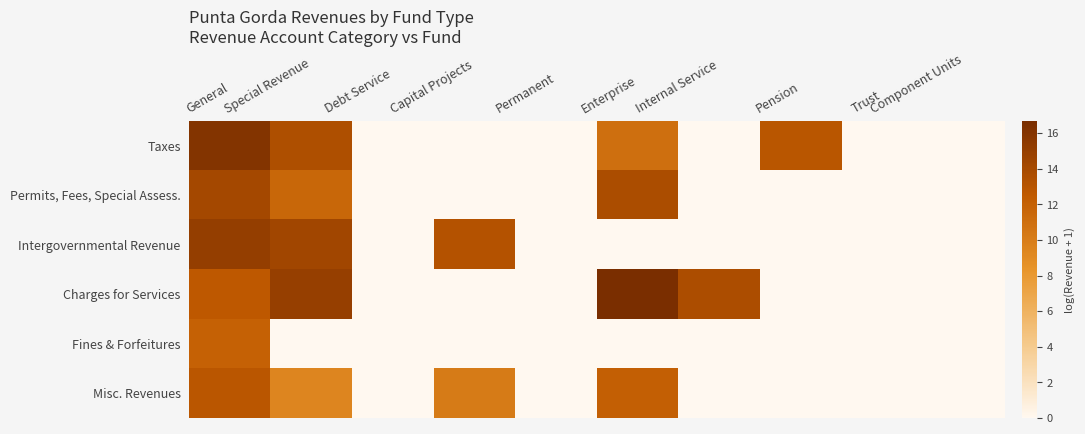

What is the total value across all series at Special Revenue?

63.8